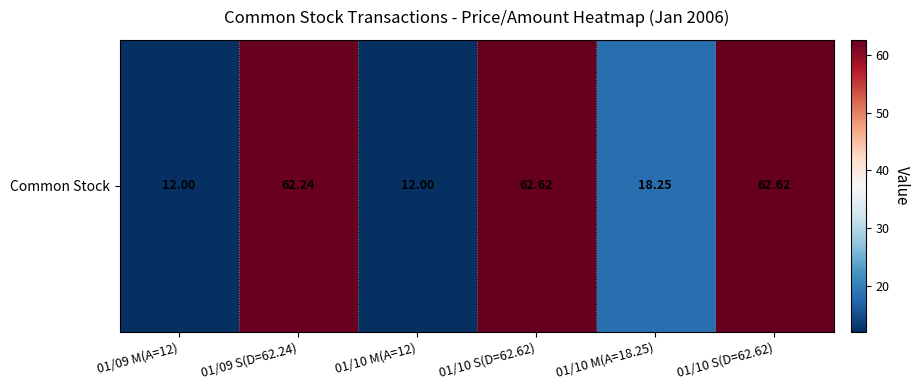

What is the minimum value shown in the chart?

12.0